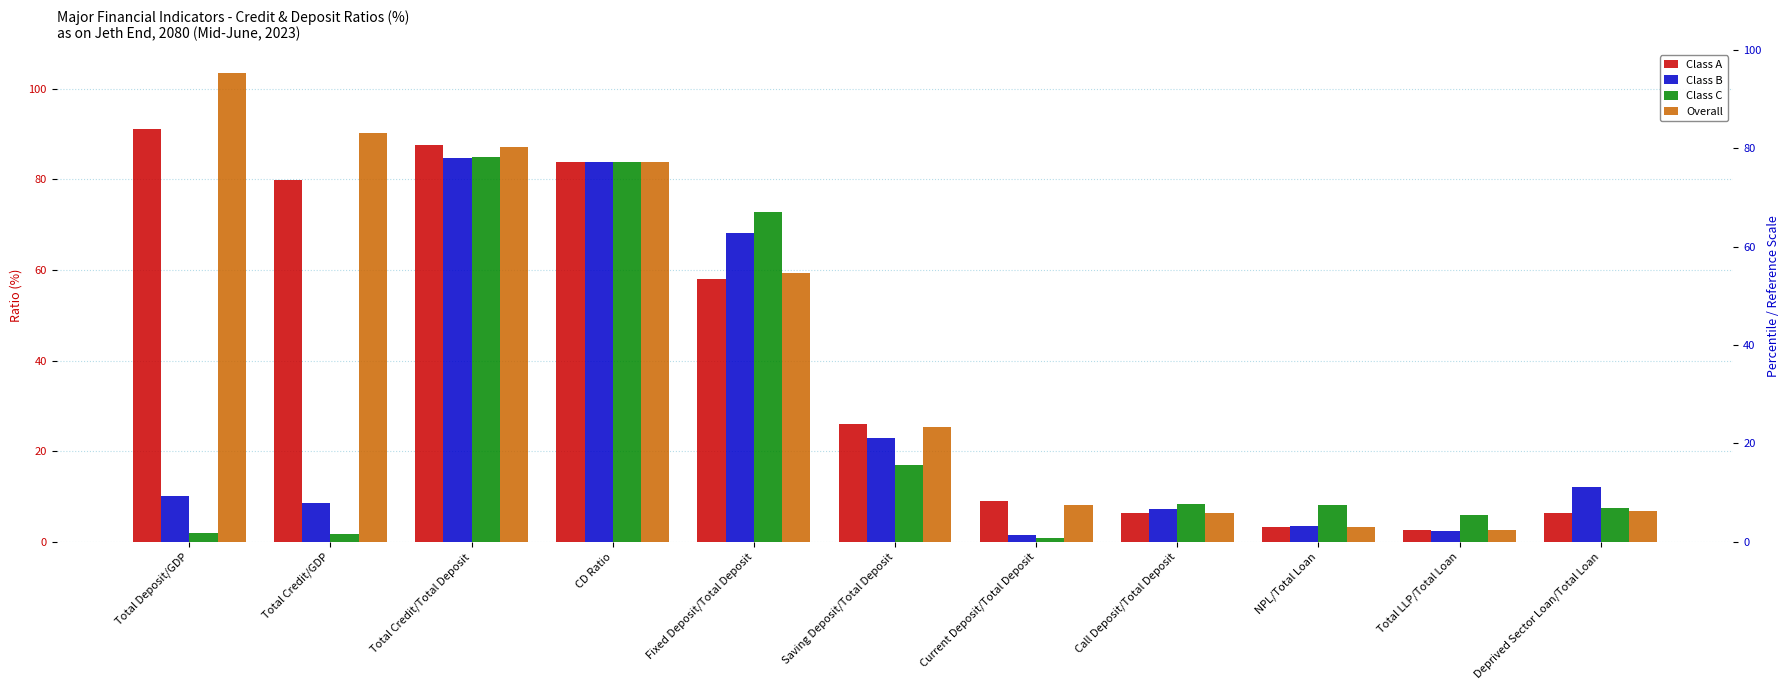

How many bars are there in total?

44